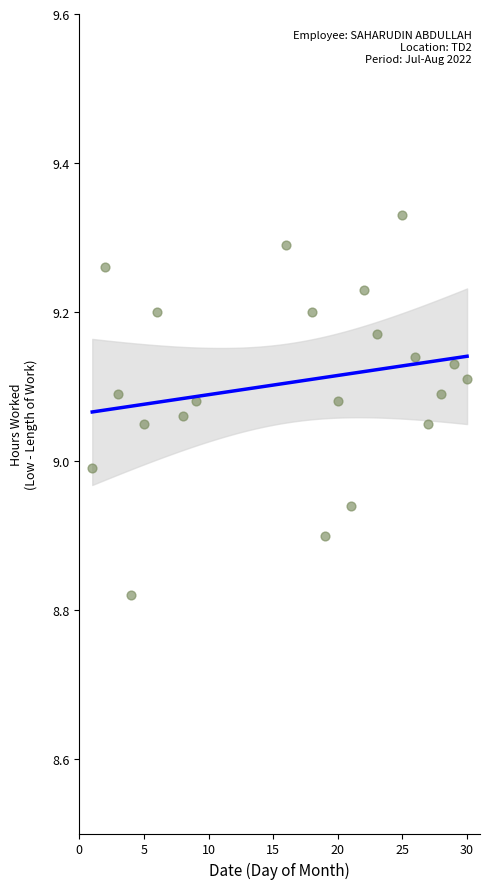

What is the range of X values (max minus min)?

29.0